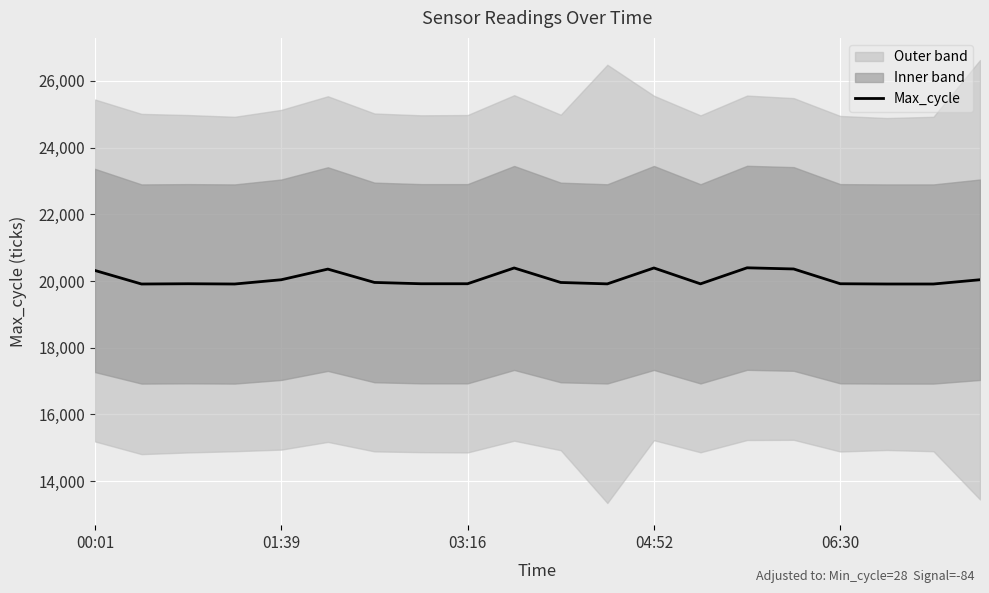

Rank the categories by value from highest to lowest.

14, 9, 12, 15, 5, 00:01, 06:30, 19, 6, 10, 03:16, 7, 8, 16, 13, 11, 01:39, 04:52, 17, 18